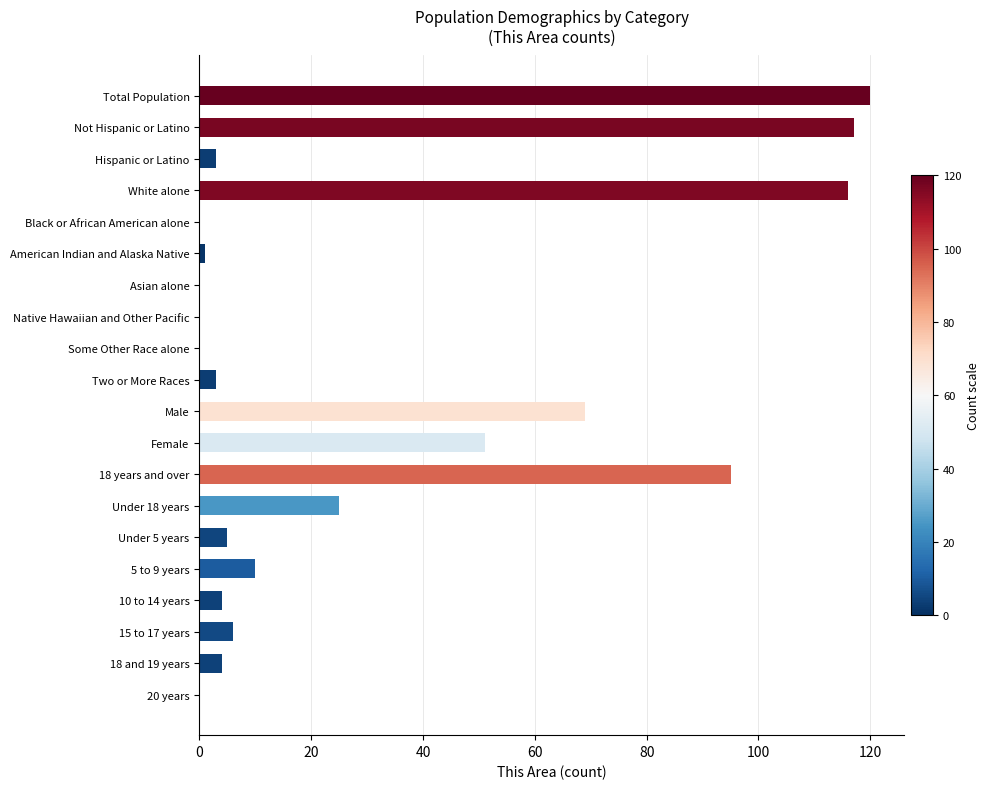

How many categories are shown in the chart?

20